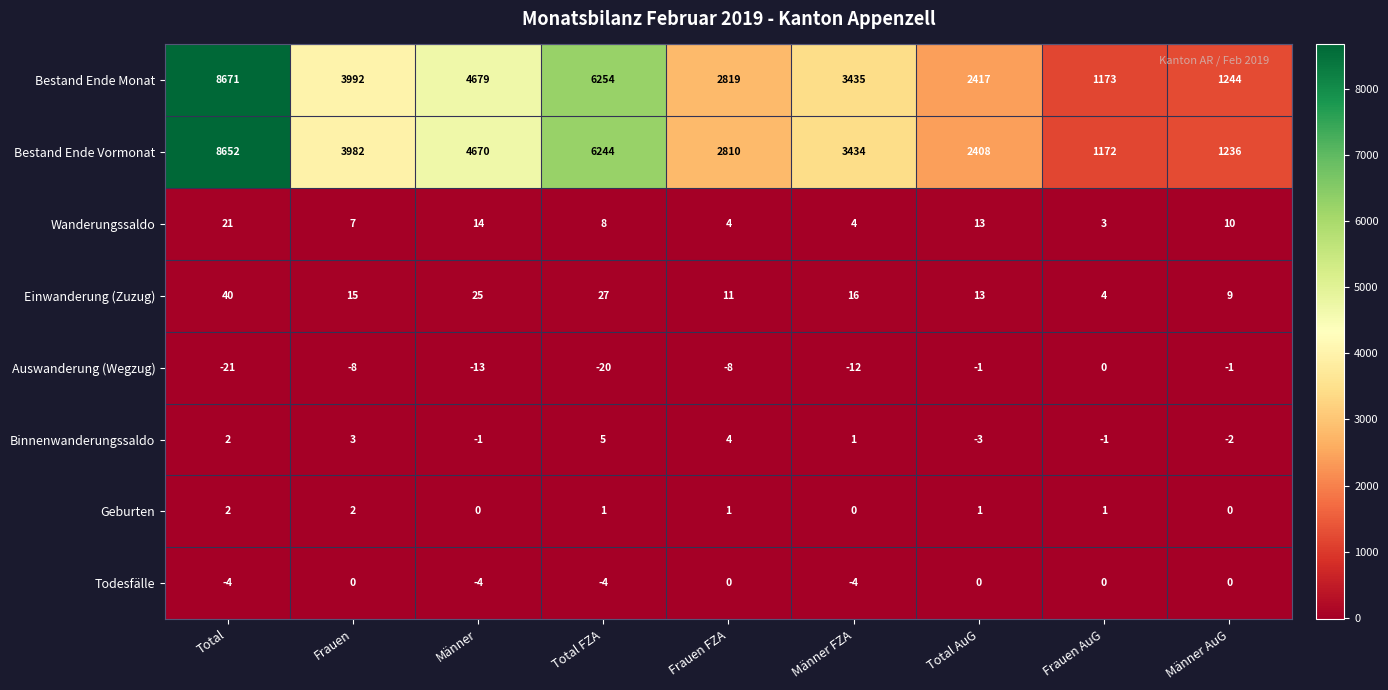

What is the smallest value displayed?

-21